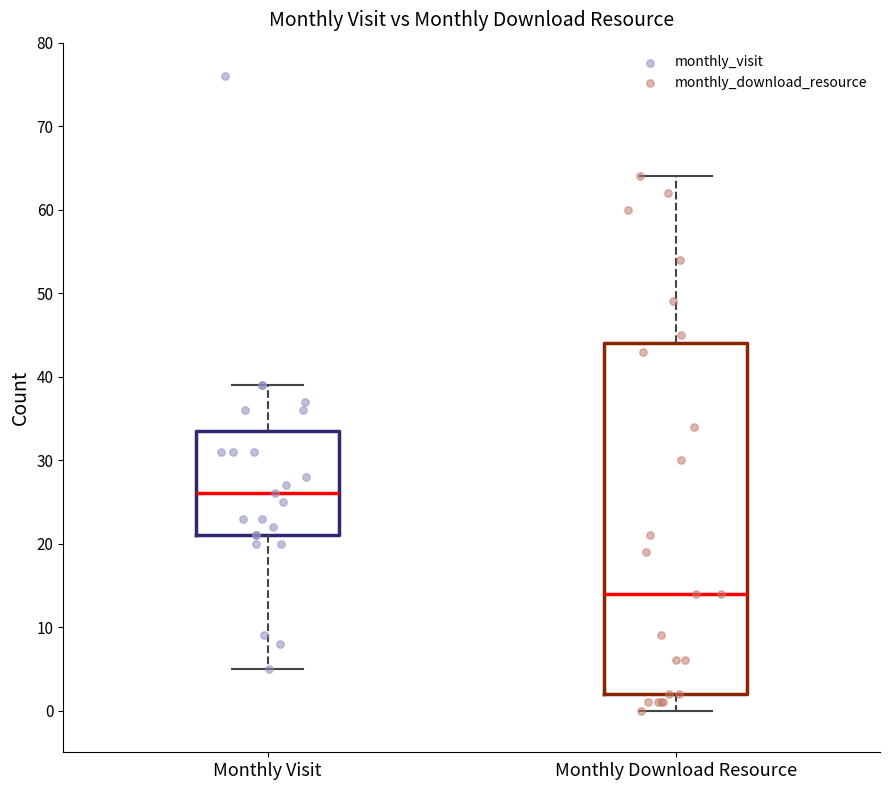

Reading left to right, transcribe this box plot: for each box, give where its median line is, the range the box spans, and where its two whiskers end, as read against the y-axis. The values are not printed on the chart, so give them approximately, as read against the axis.

Monthly Visit: median 26, box 21 to 34, whiskers 5 to 39
Monthly Download Resource: median 14, box 2 to 44, whiskers 0 to 64